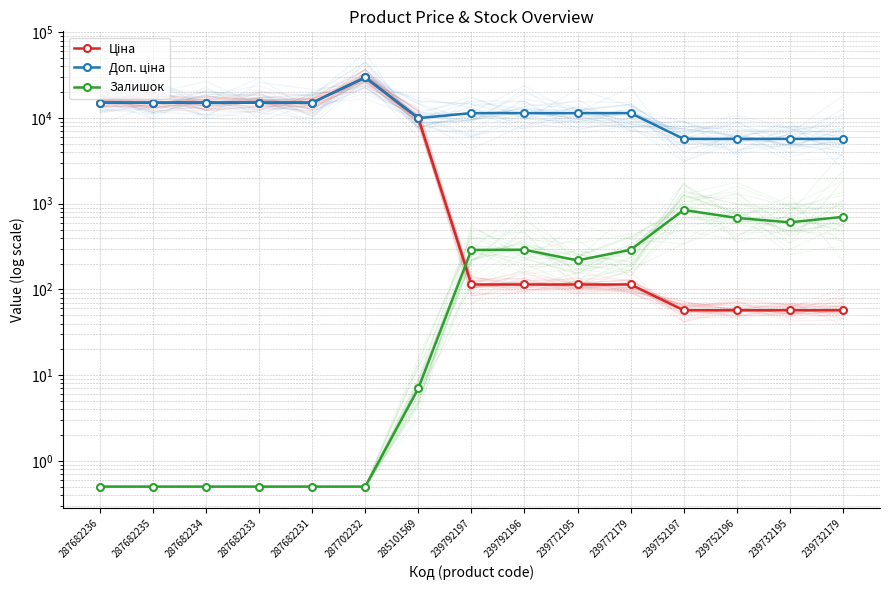

What is the greatest value displayed?

29747.2